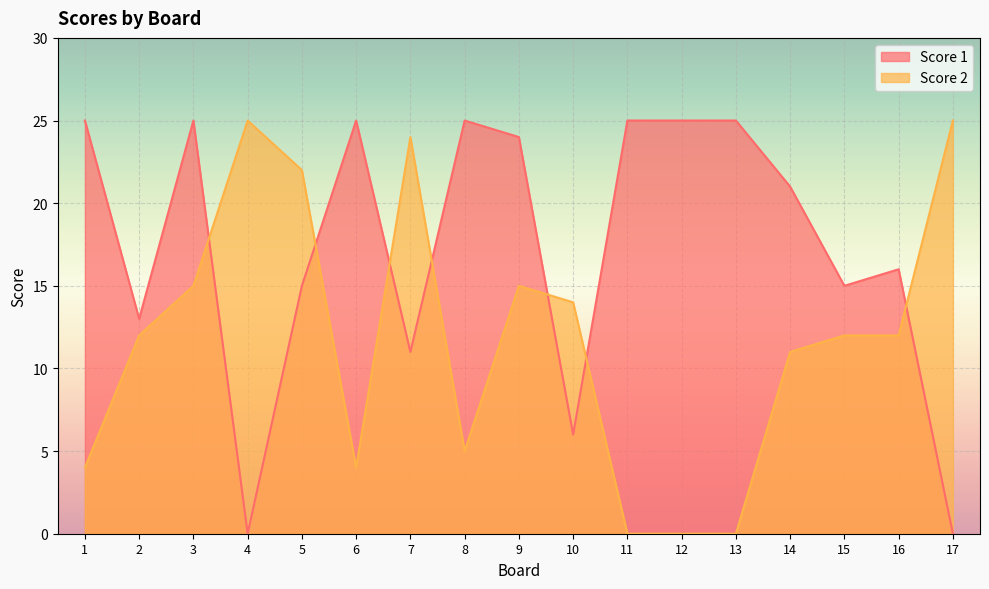

Between which two adjacent categories do Score 1 and Score 2 first intersect?

3 and 4